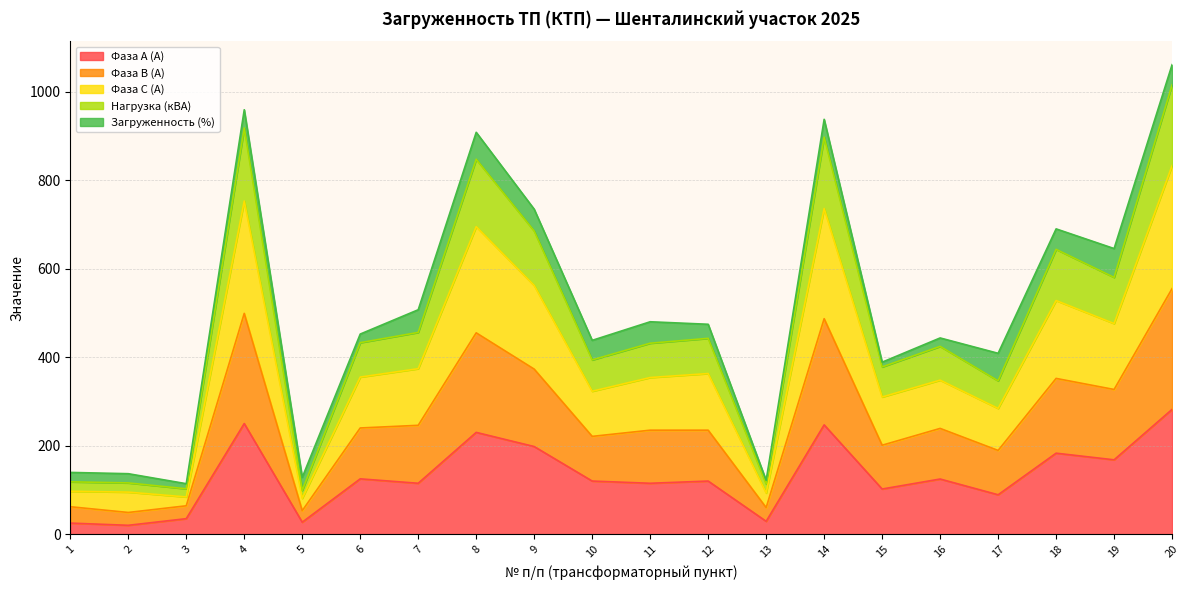

The value of Фаза А (А) at 15 is 102.0. True or false?

True